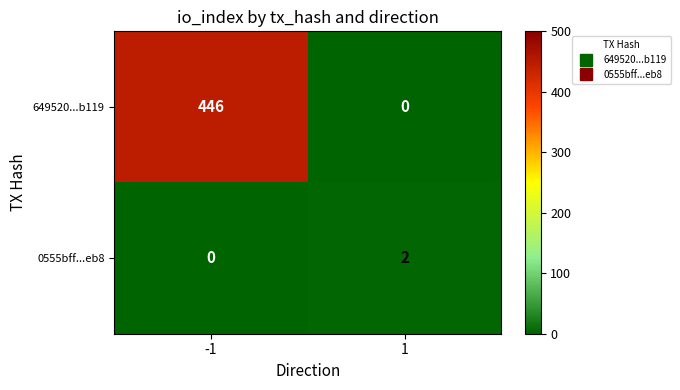

The value of 0555bff...eb8 at -1 is -1. True or false?

False